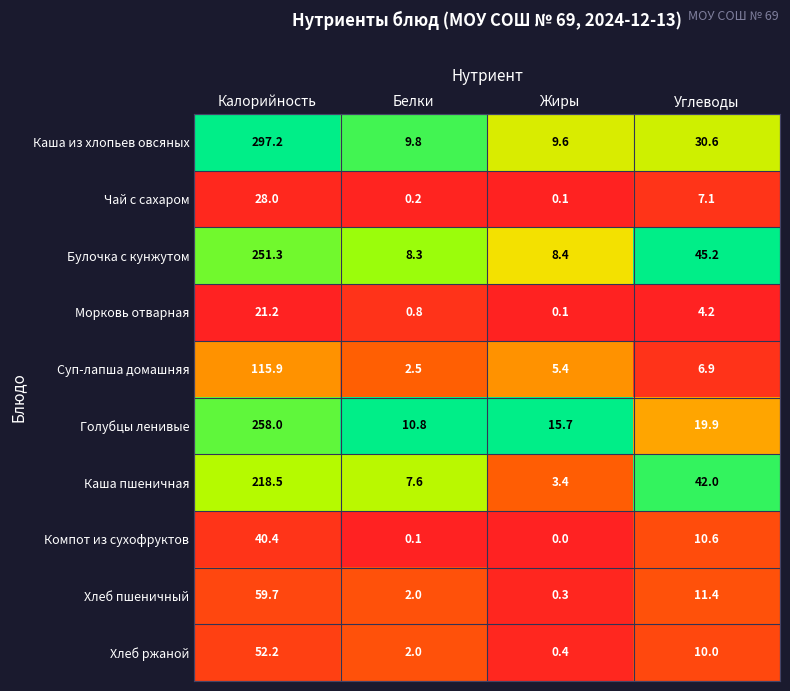

Where is Морковь отварная nearest to the value 10?

Углеводы